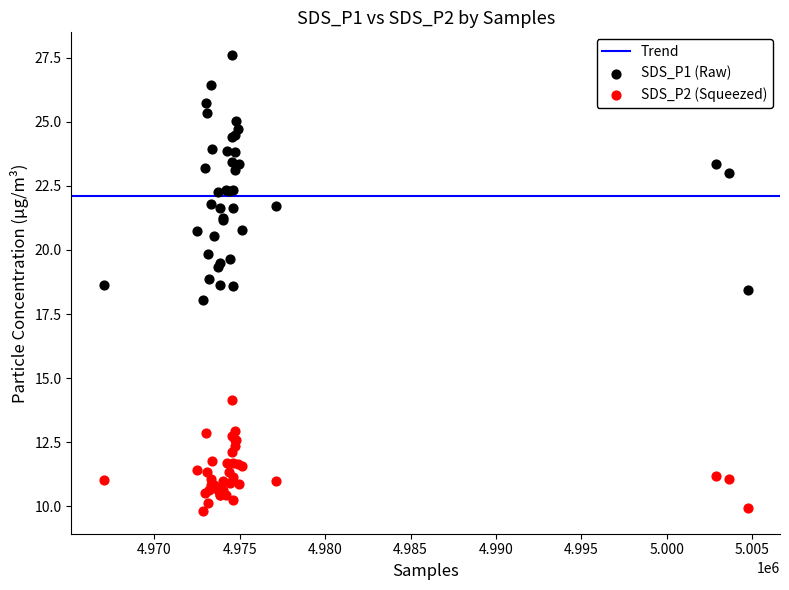

Which series reaches the minimum Y coordinate?

SDS_P2 (Squeezed)